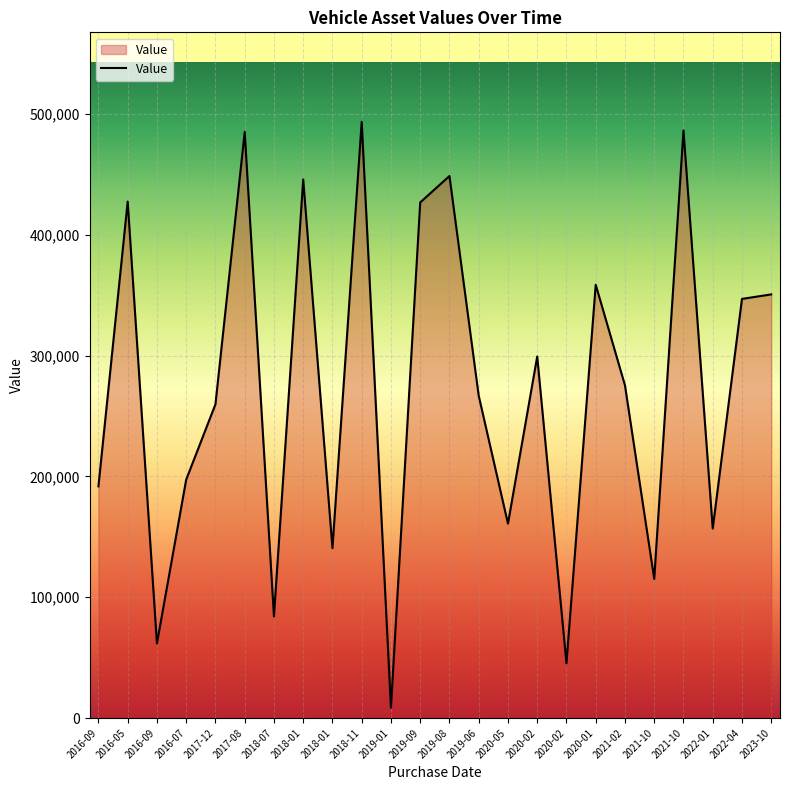

How many lines are shown in the chart?

1